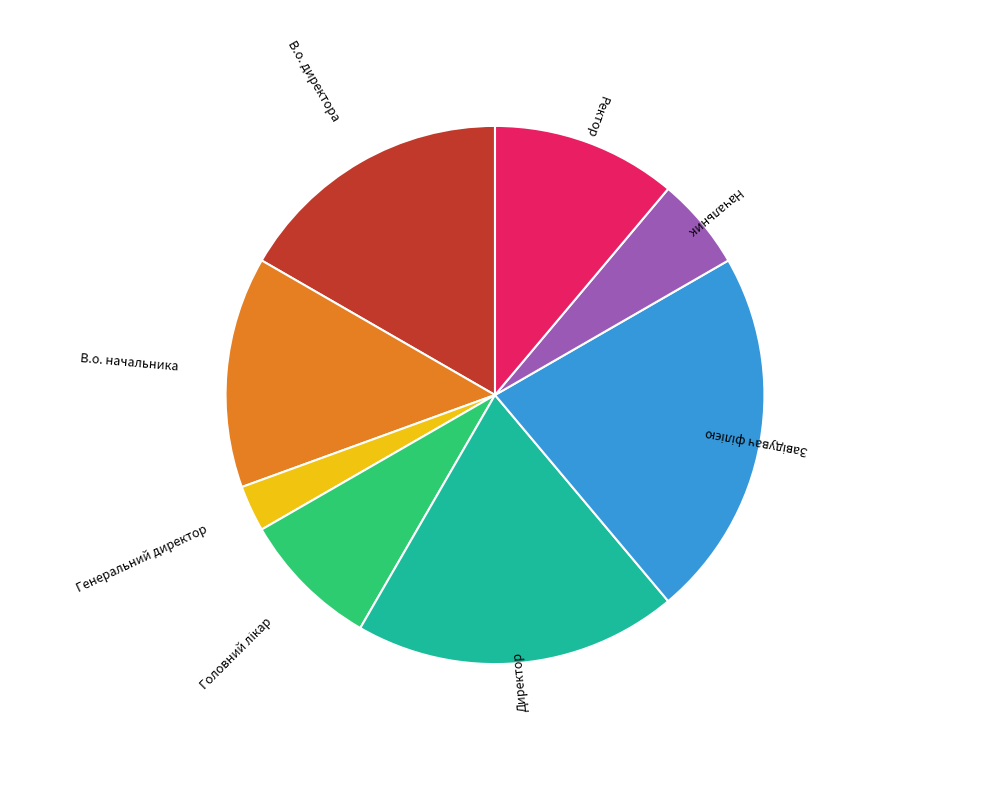

True or false: В.о. директора accounts for 17% of the total.

True